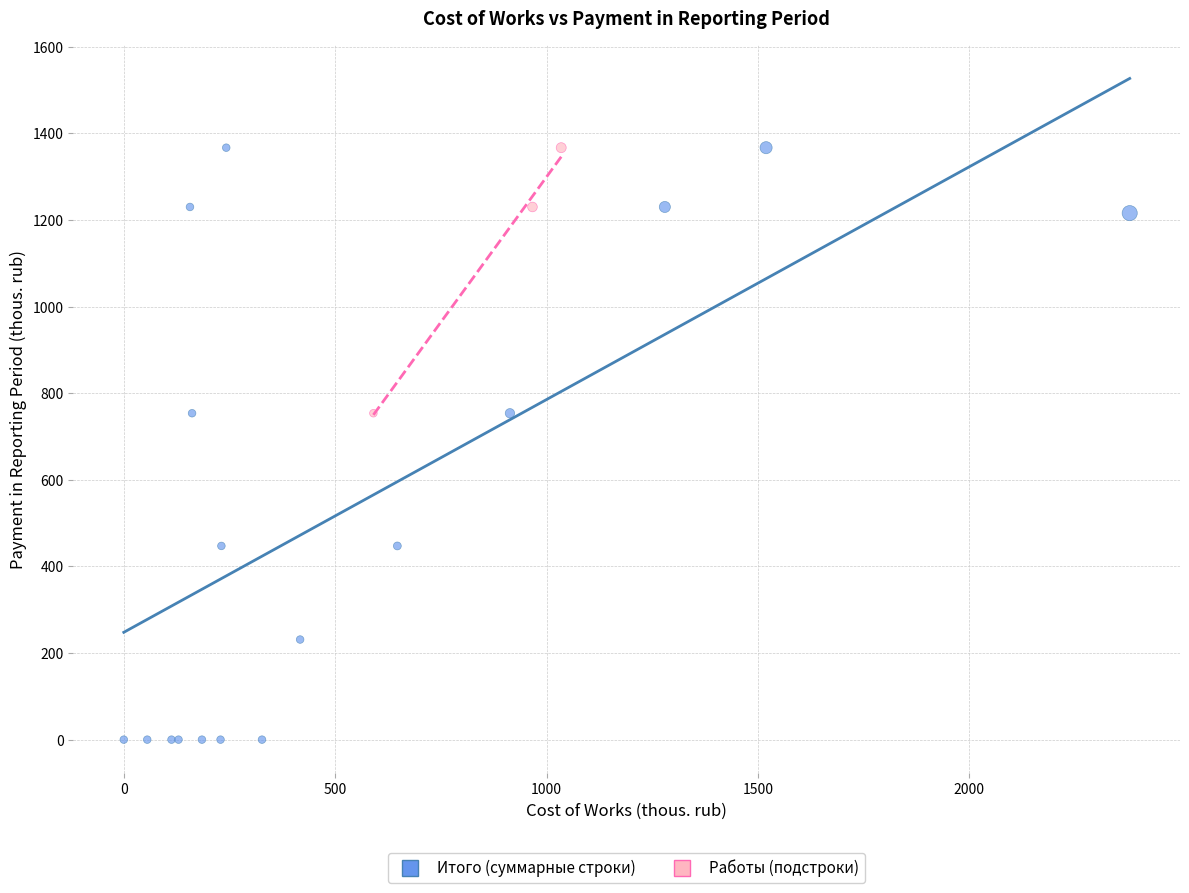

Which series reaches the minimum Y coordinate?

Итого (суммарные строки)